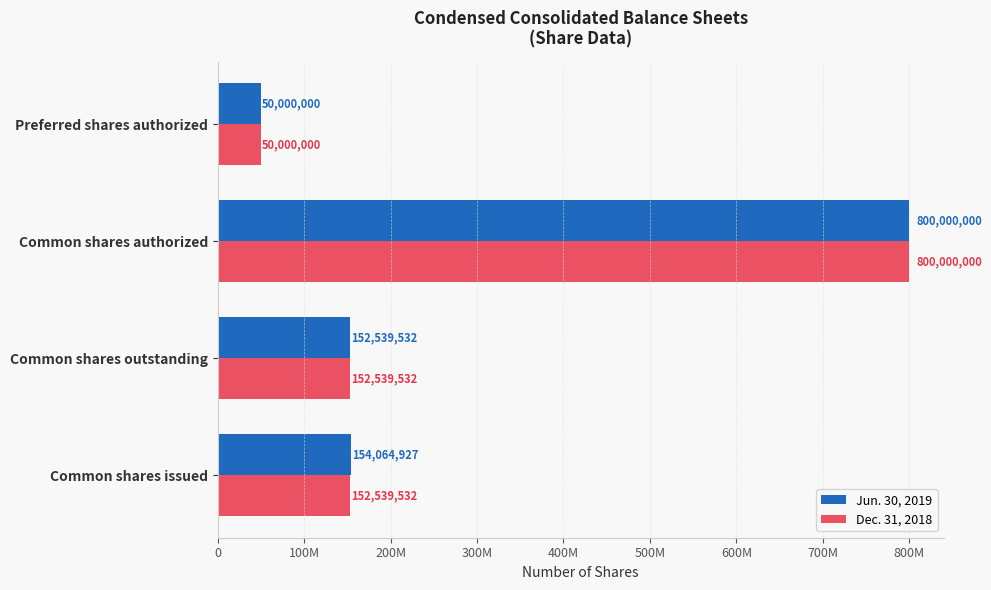

What are all the series names shown in the legend?

Jun. 30, 2019, Dec. 31, 2018